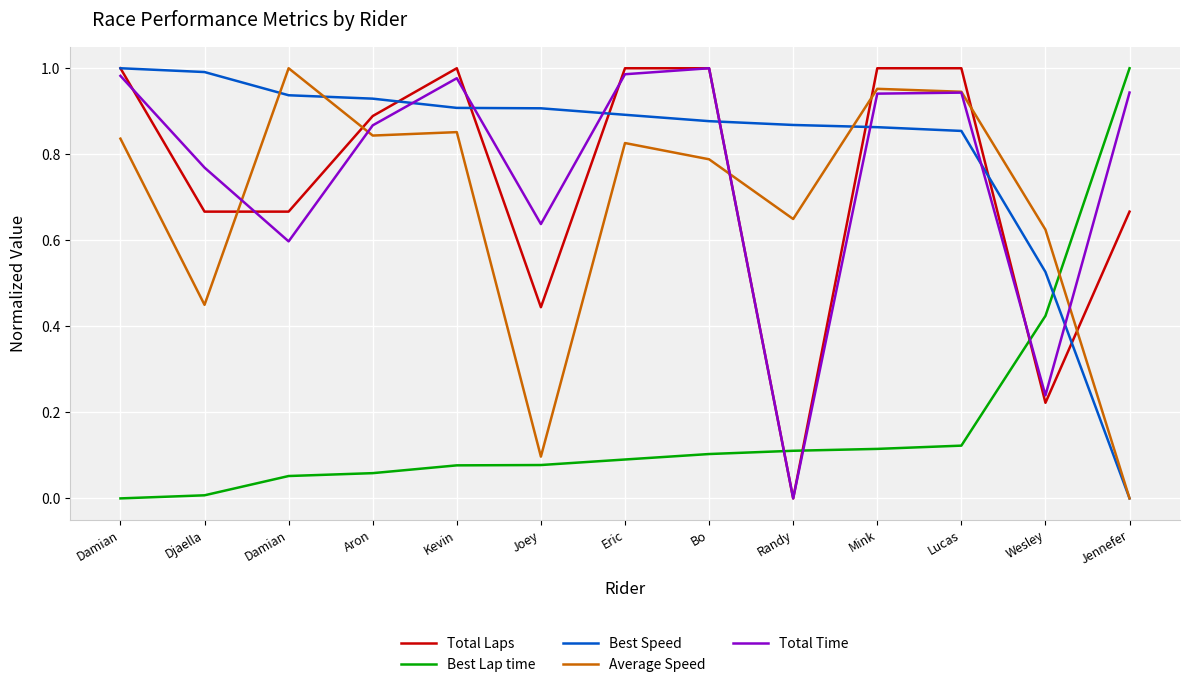

Where do Best Speed and Total Laps first cross each other?

Aron and Kevin